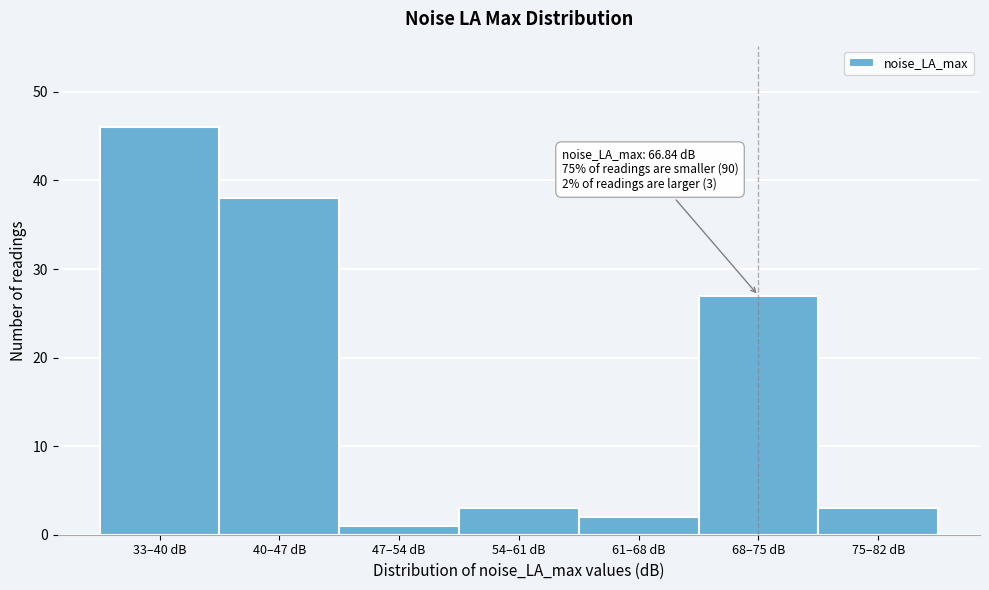

Reading left to right, list all the values displayed in this chart.

33–40 dB=46	40–47 dB=38	47–54 dB=1	54–61 dB=3	61–68 dB=2	68–75 dB=27	75–82 dB=3